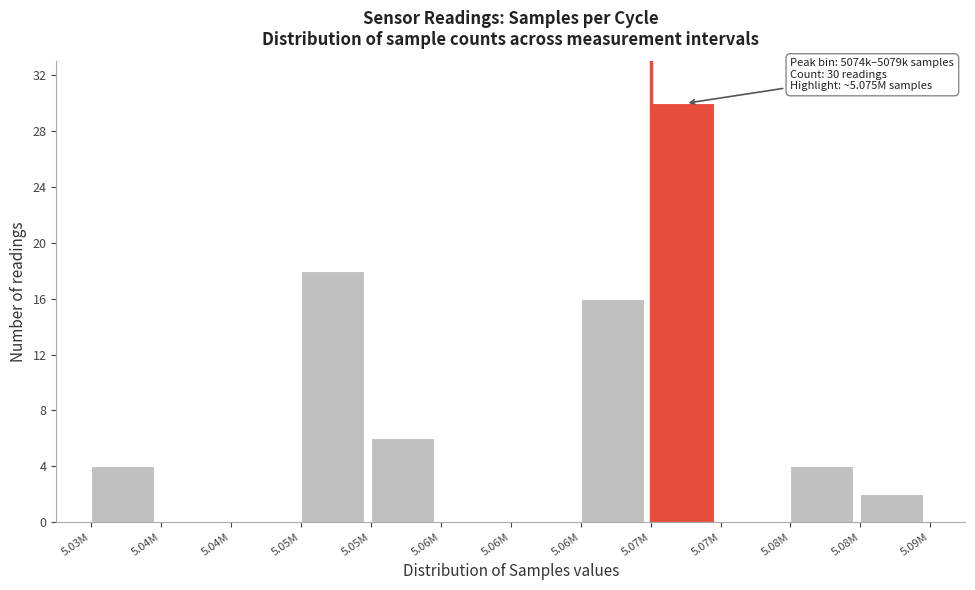

Count the number of data series in this chart.

1